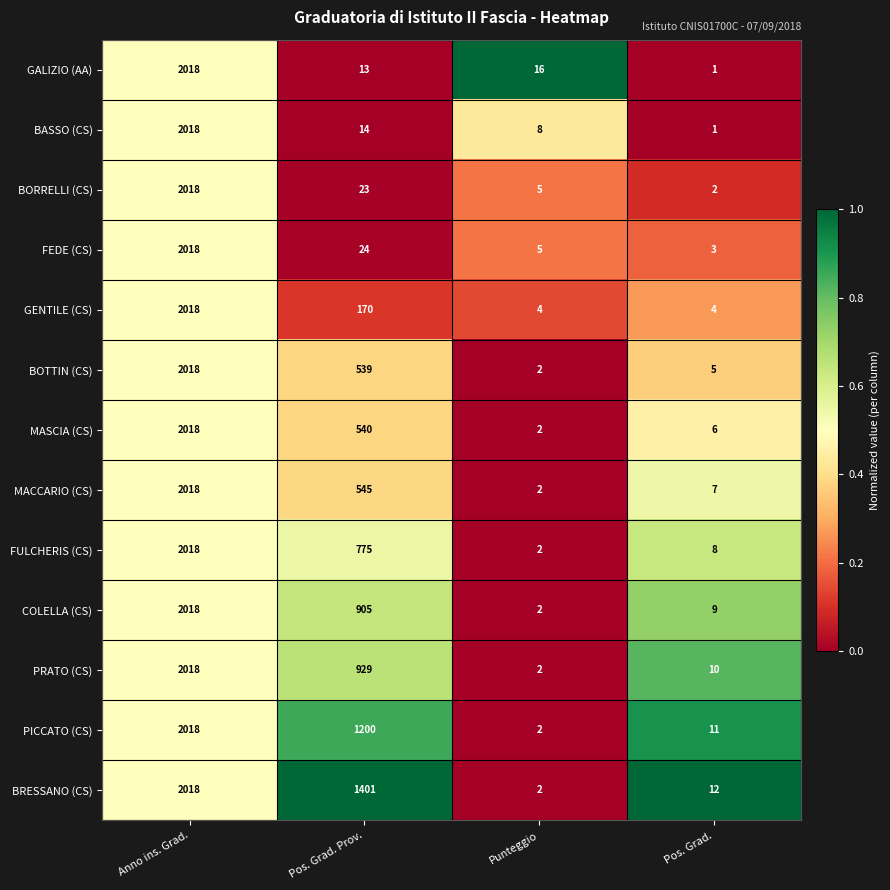

What is the difference between the second highest and minimum values in the PICCATO (CS) series?

1198